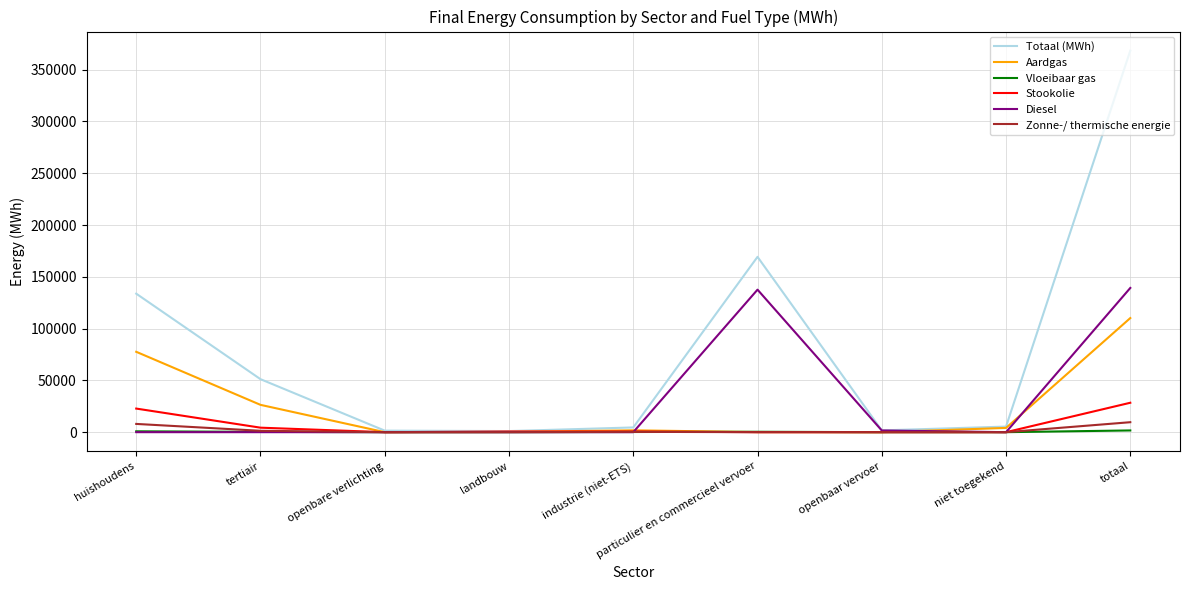

What is the maximum value shown in the chart?

368337.8